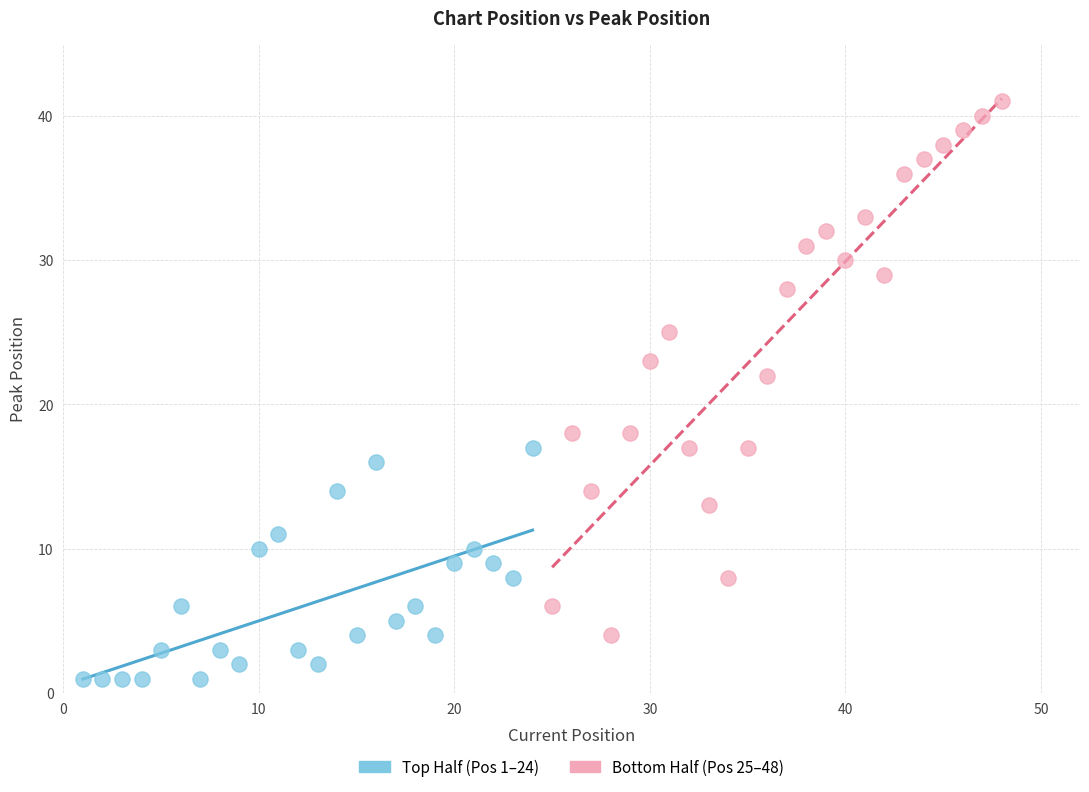

Which series reaches the maximum Y coordinate?

Bottom Half (Pos 25–48)